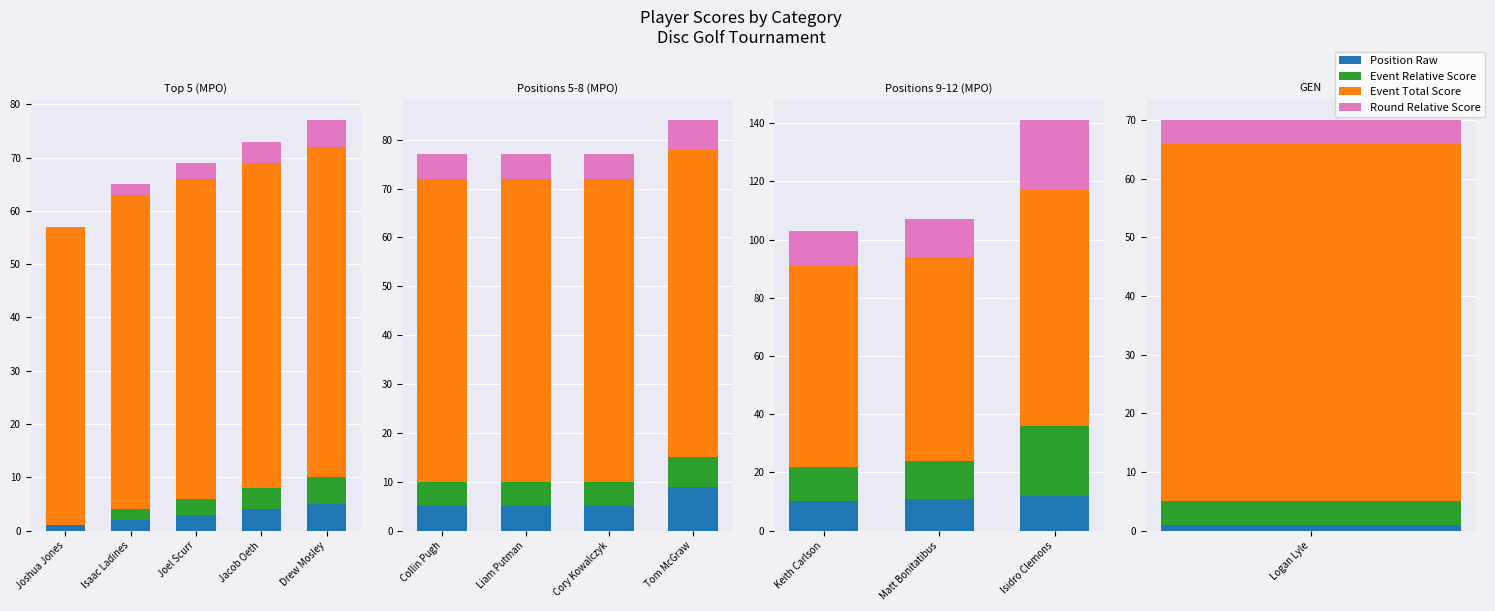

Which series has the largest total across all categories?

Event Total Score